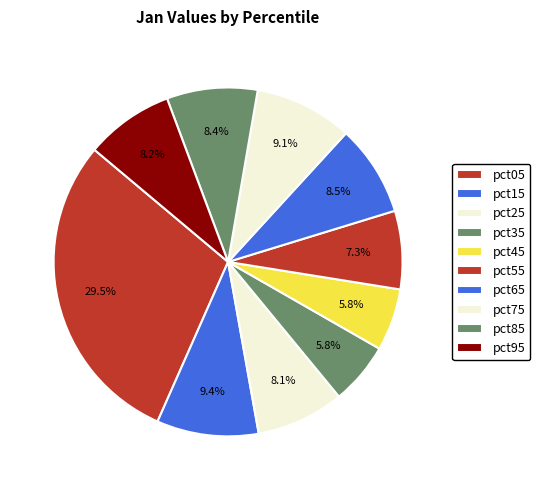

What is the ratio of the value at pct85 to the value at pct15?

0.9